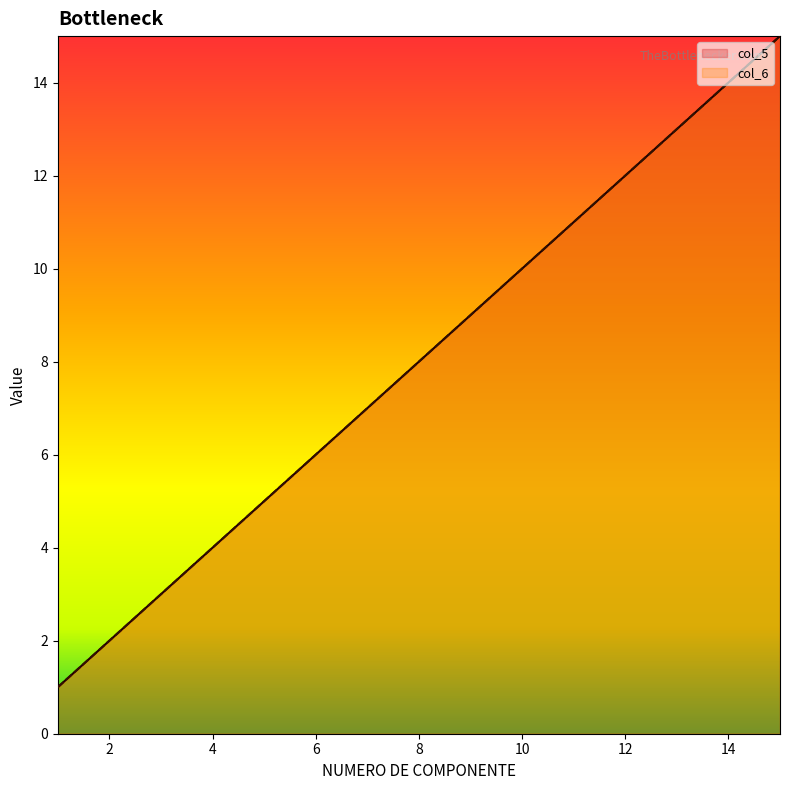

Is it true that col_6 equals 10 at 10?

True